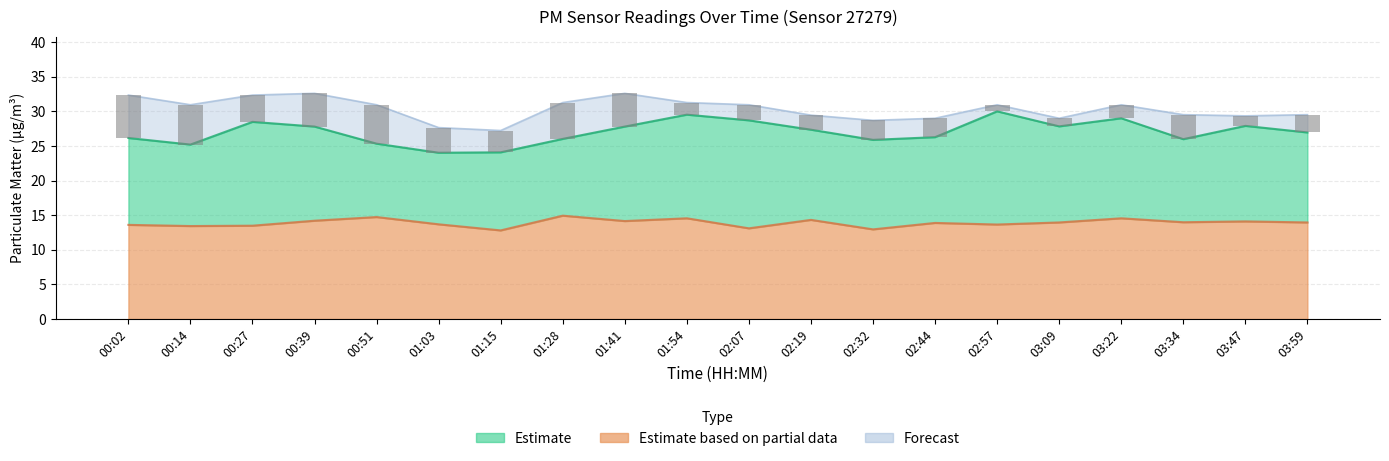

At which category does the chart reach its peak across all series?

00:39